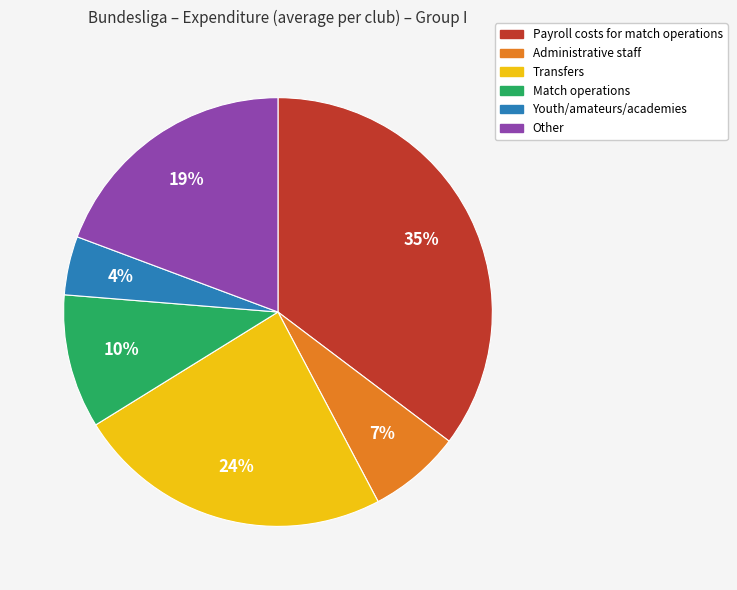

To the nearest percent, what is the average slice percentage?

17%